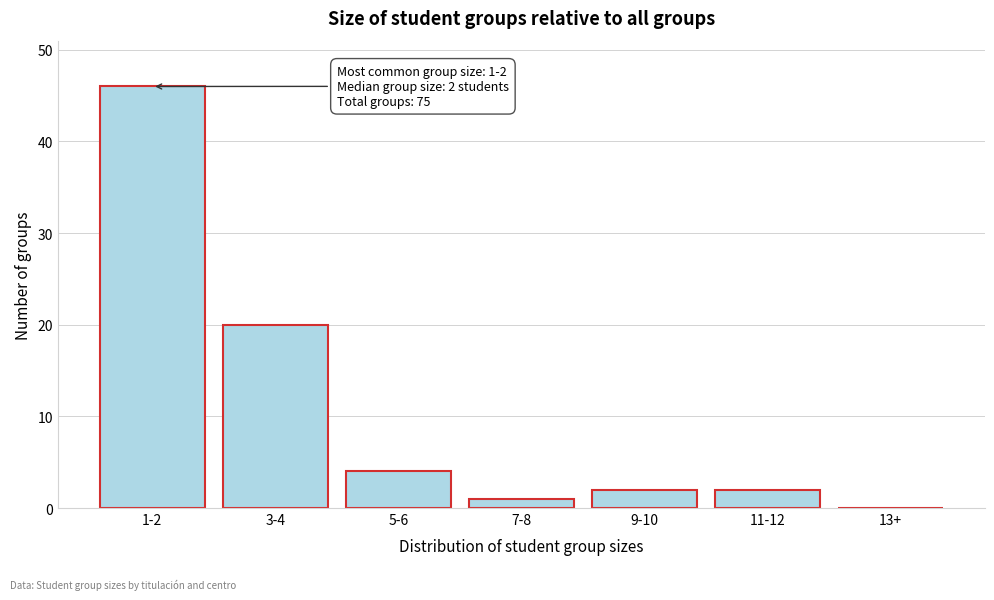

Reading right to left, transcribe all the data shown in this chart.

13+=0	11-12=2	9-10=2	7-8=1	5-6=4	3-4=20	1-2=46